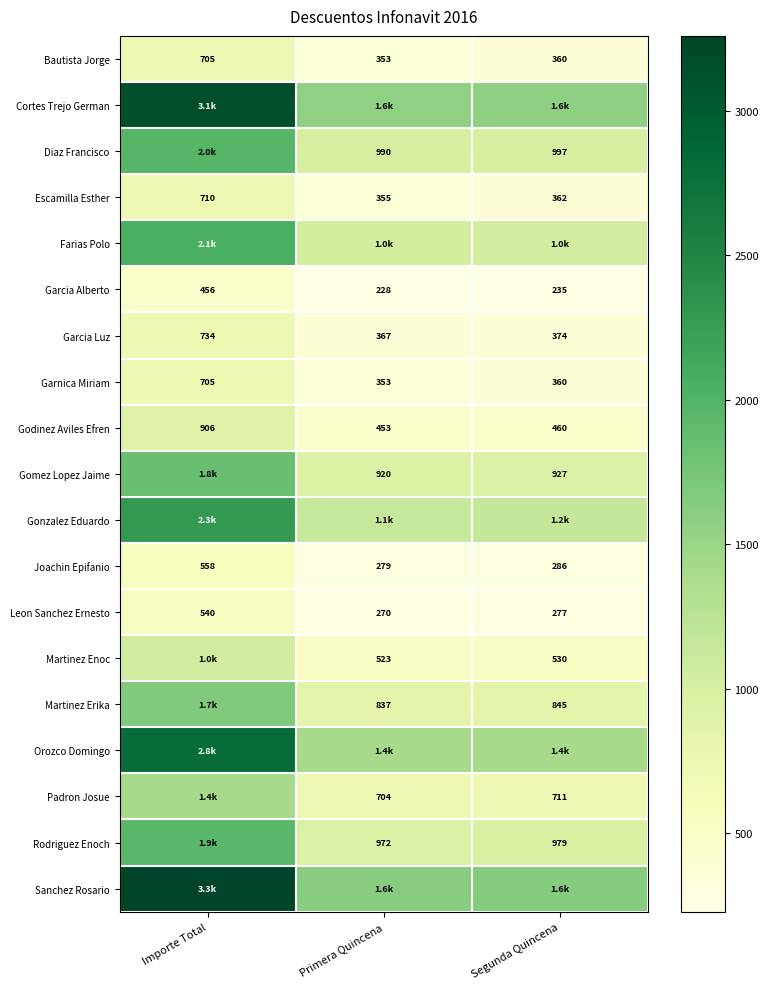

At which label does Garnica Miriam reach its peak?

Importe Total